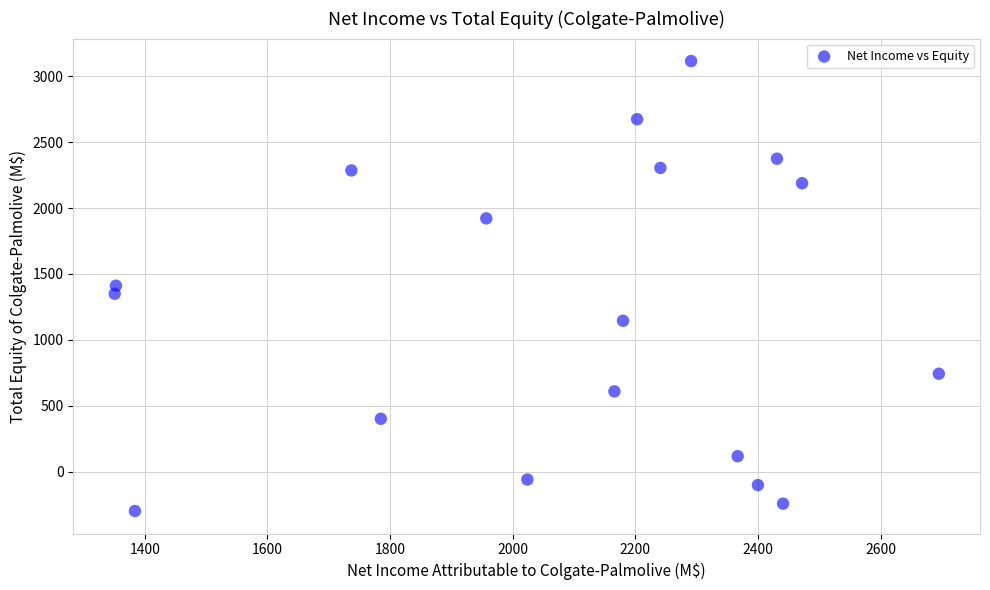

What is the range of X values (max minus min)?

1344